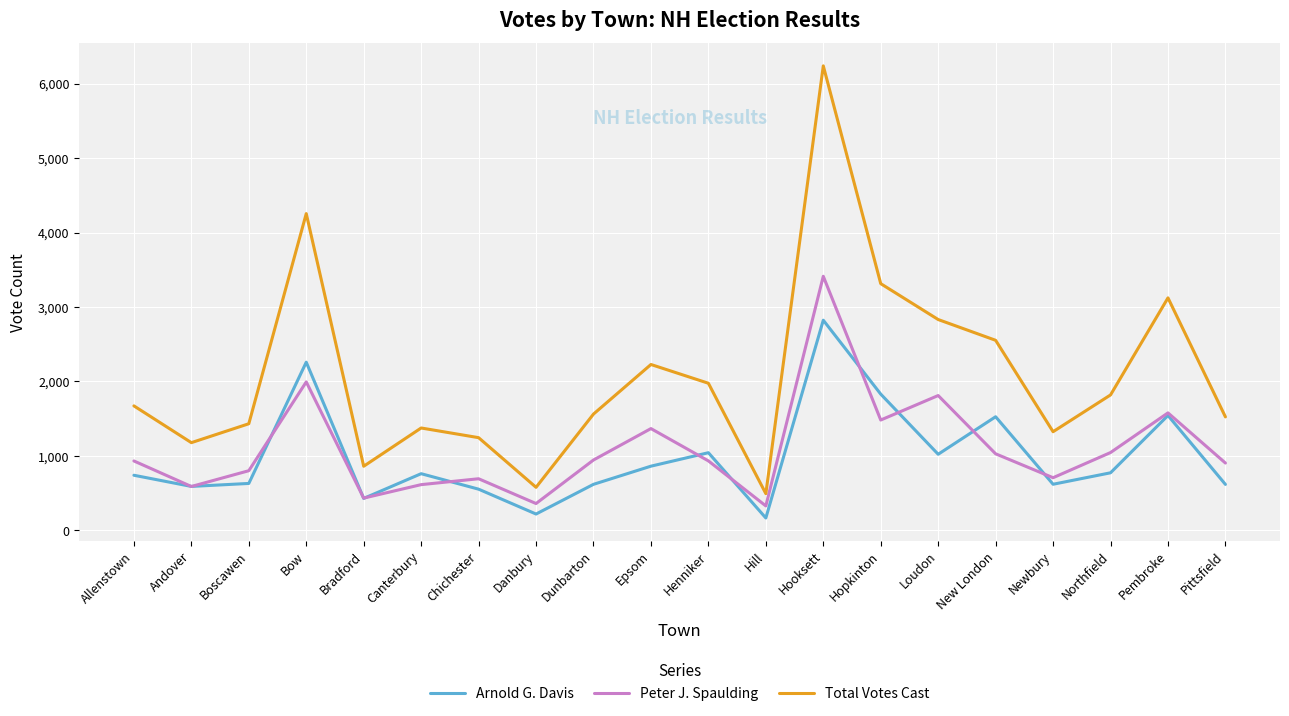

The Total Votes Cast series shows 630 at Chichester. True or false?

False